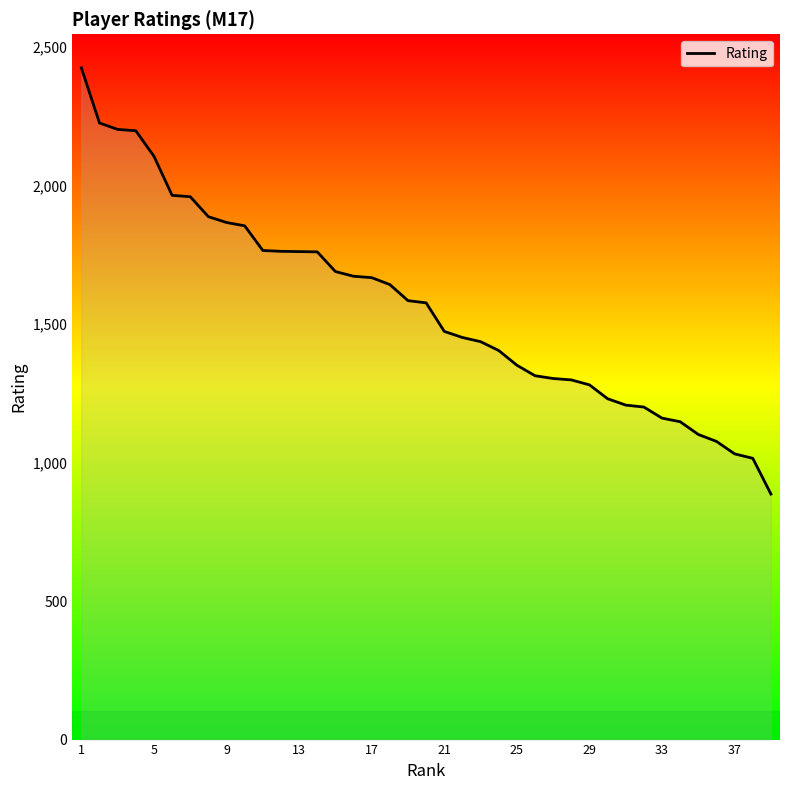

What is the minimum value shown in the chart?

886